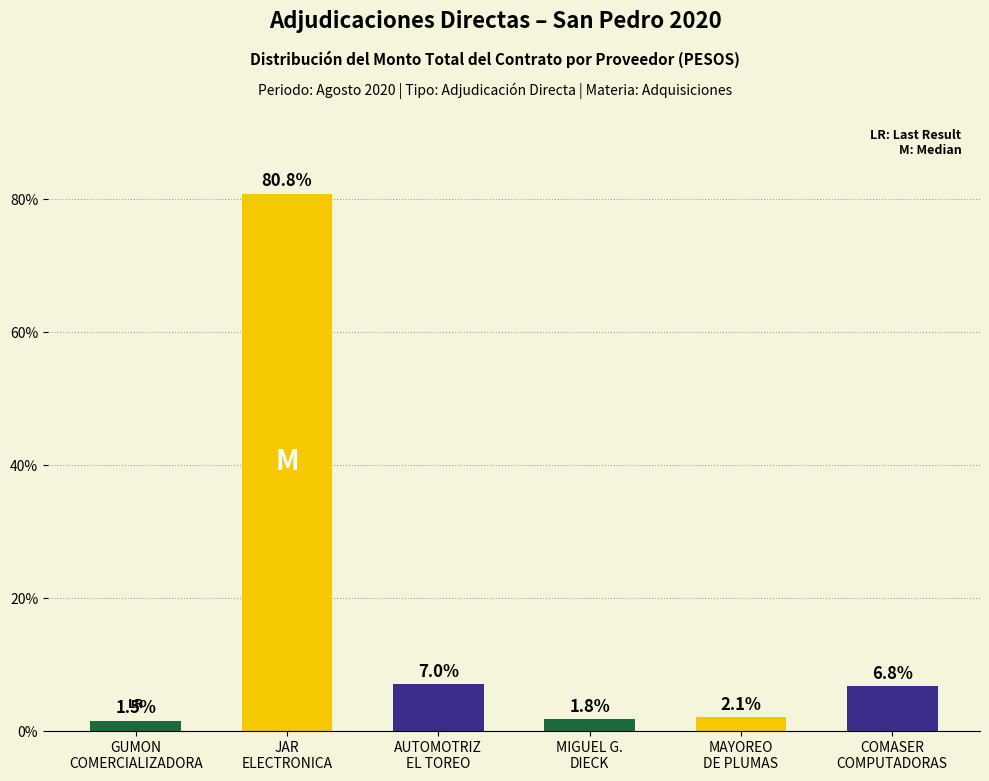

What is the ratio of the value at MIGUEL G.
DIECK to the value at MAYOREO
DE PLUMAS?

0.9